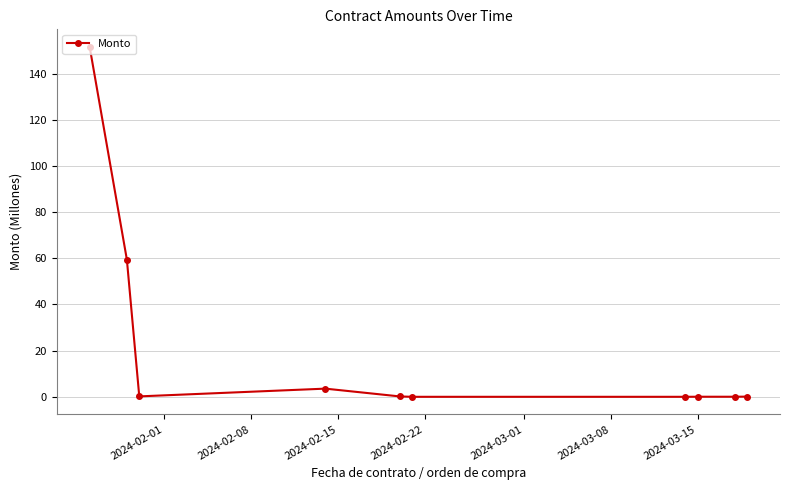

What is the maximum value shown in the chart?

151.6